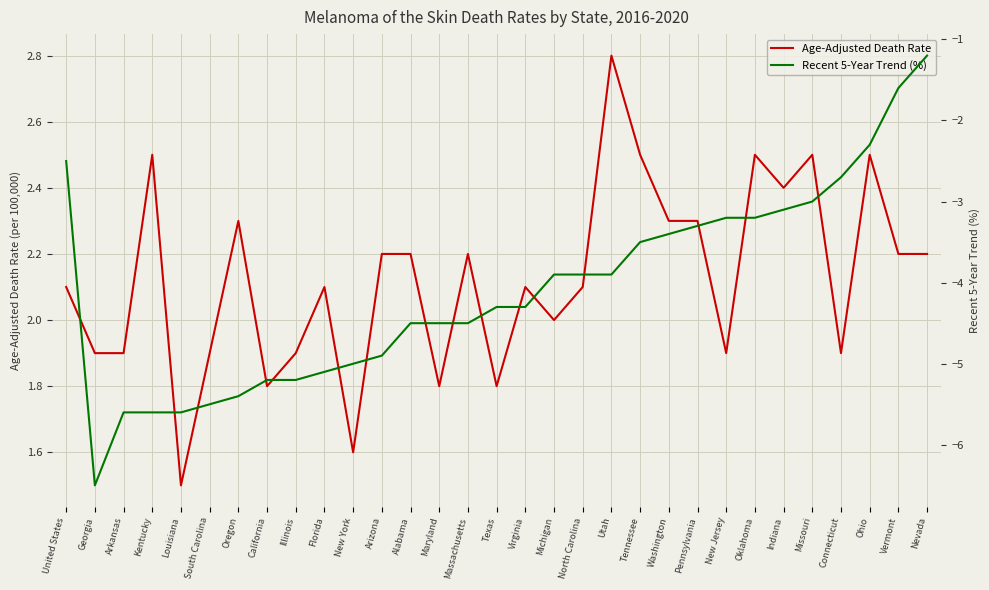

At which category does Age-Adjusted Death Rate reach its first local valley?

Louisiana